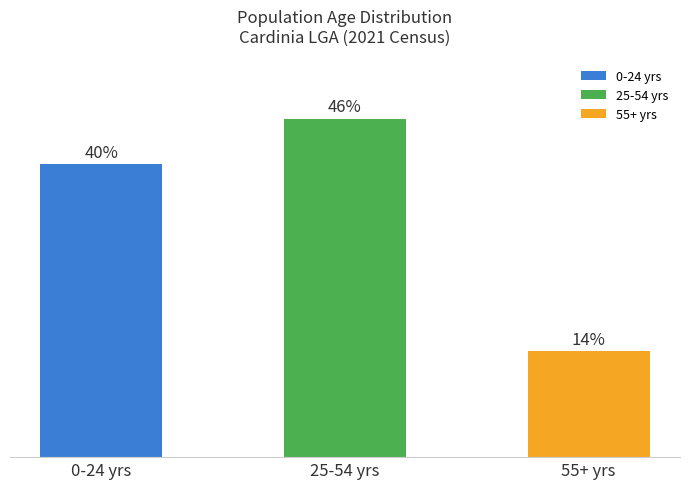

Which has a higher value, 55+ yrs or 0-24 yrs?

0-24 yrs